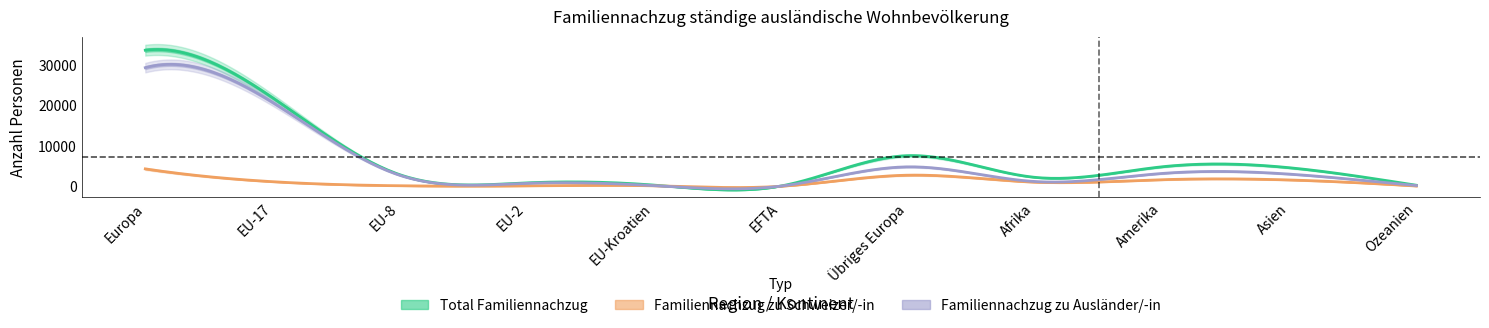

What is the difference between the second highest and minimum values in the Total Familiennachzug series?

21927